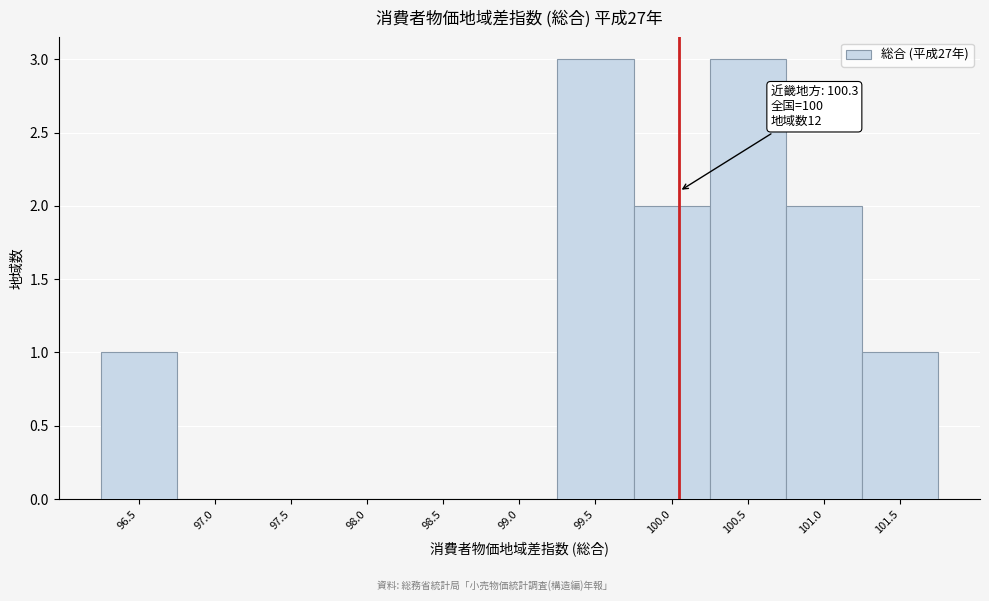

Reading left to right, extract all data points from this chart.

96.5=1	97.0=0	97.5=0	98.0=0	98.5=0	99.0=0	99.5=3	100.0=2	100.5=3	101.0=2	101.5=1